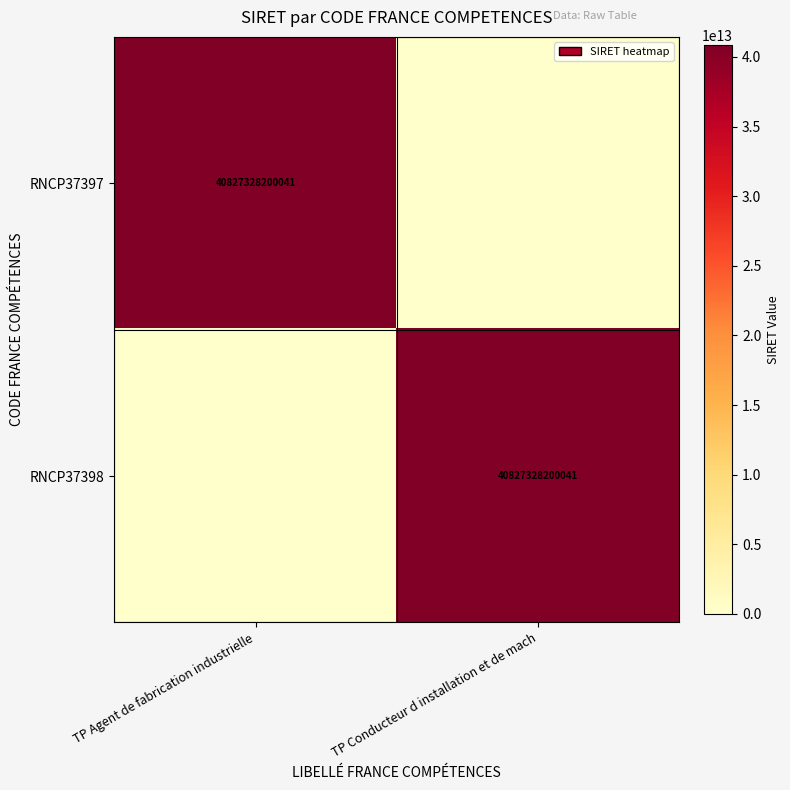

Is it true that RNCP37397 equals 40827328200041 at TP Agent de fabrication industrielle?

True